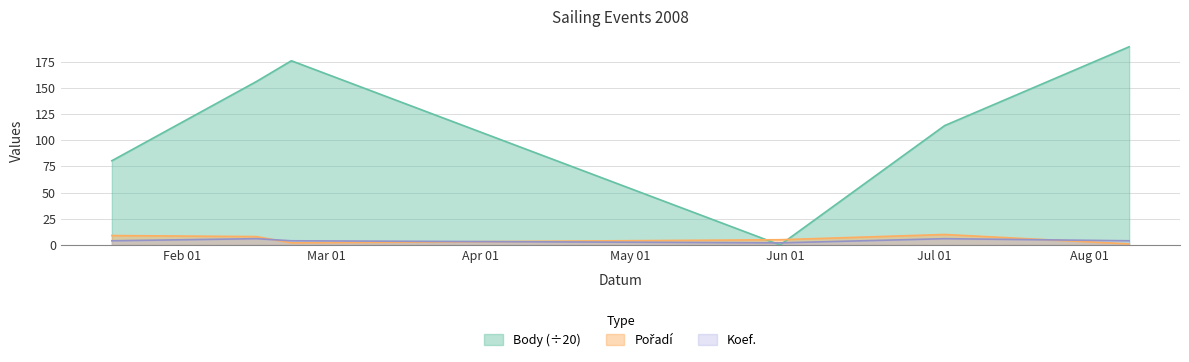

Which series has the widest spread of values?

Body (÷20)